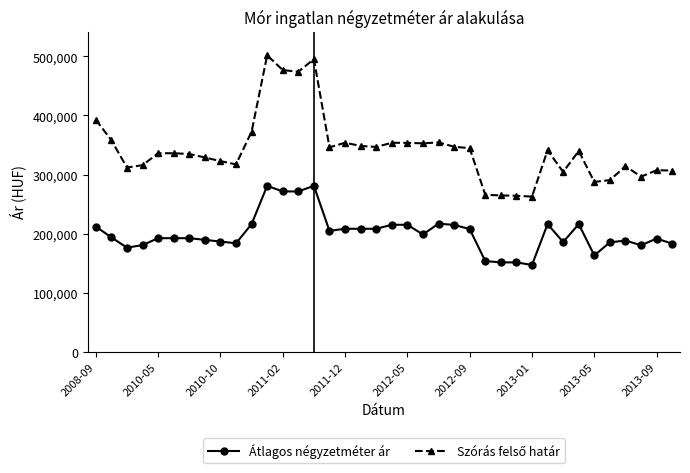

What is the highest value of the Átlagos négyzetméter ár series?

280888